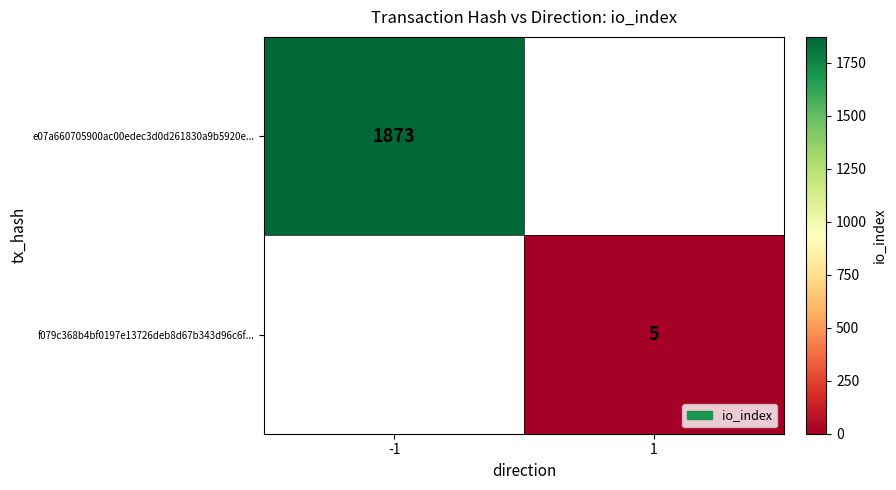

Which has a higher value, 1 or -1?

-1